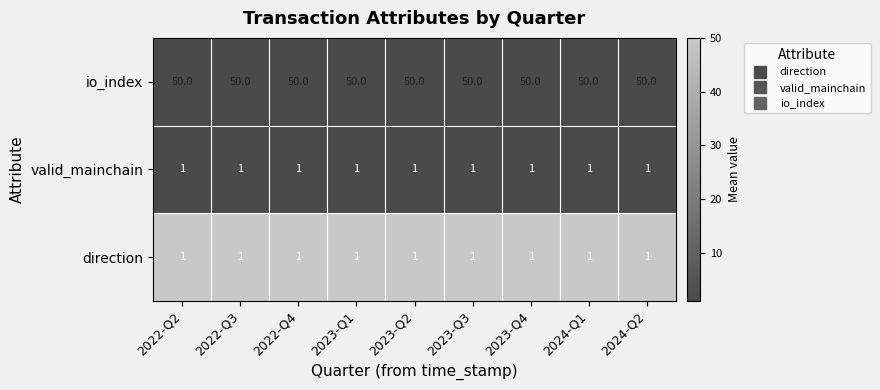

What is the difference between the highest and lowest values at 2023-Q4?

49